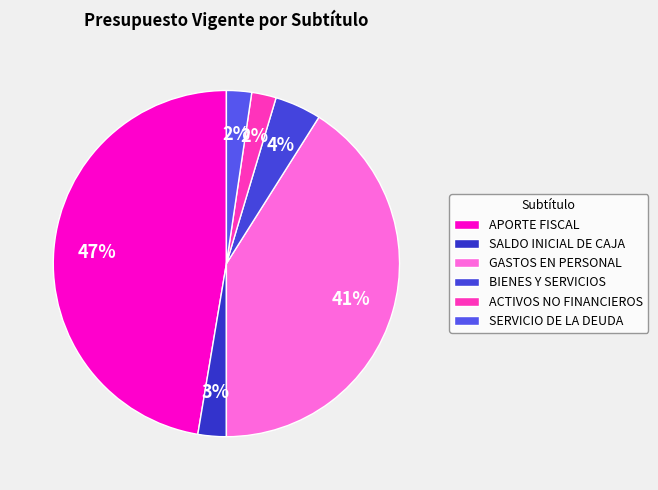

The GASTOS EN PERSONAL slice represents 52% of the pie. True or false?

False